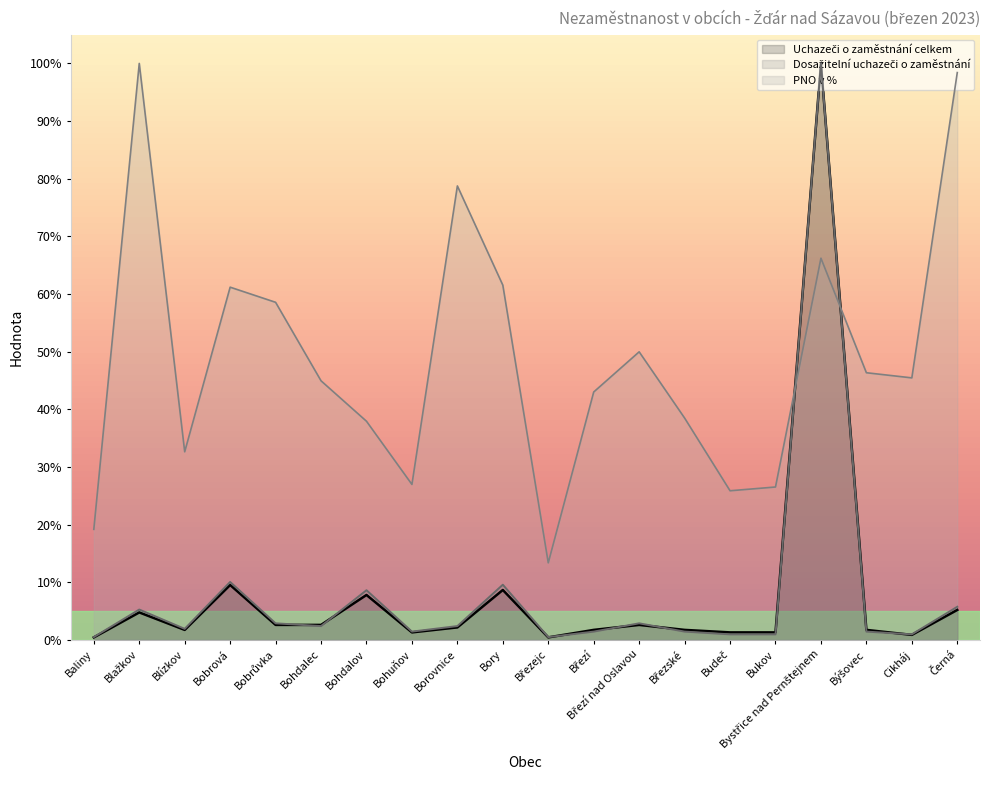

At which label does PNO v % first exceed 45?

Blažkov